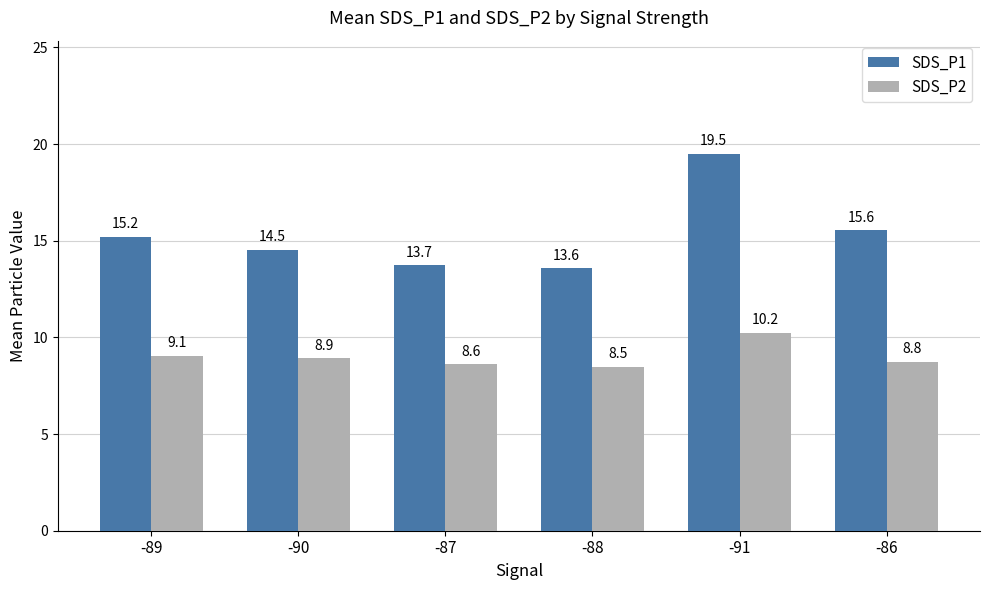

At which label does SDS_P1 first exceed 15?

-89